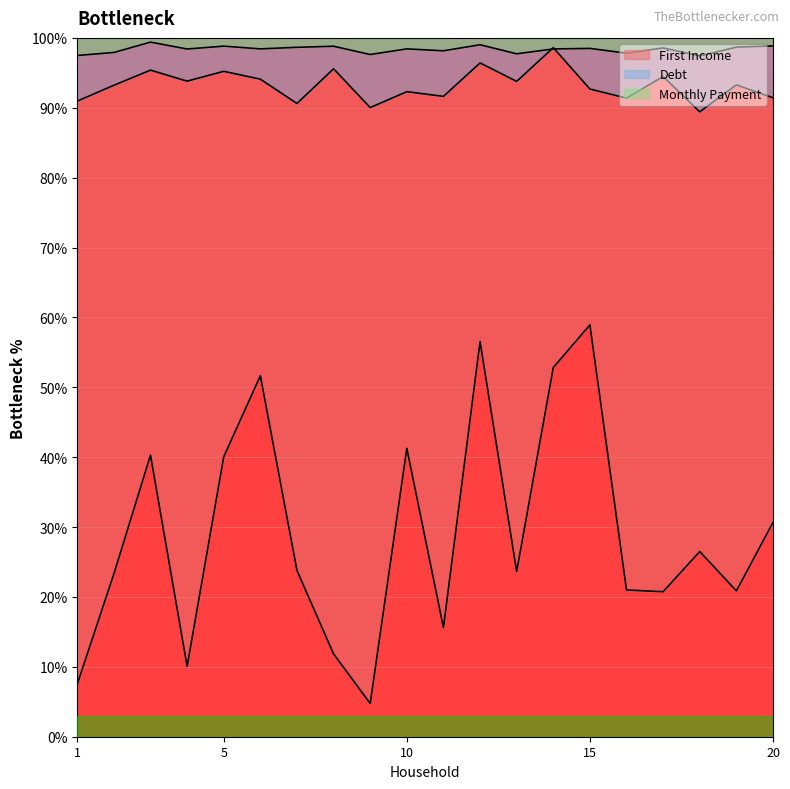

How many data points in First Income are above 23?

12